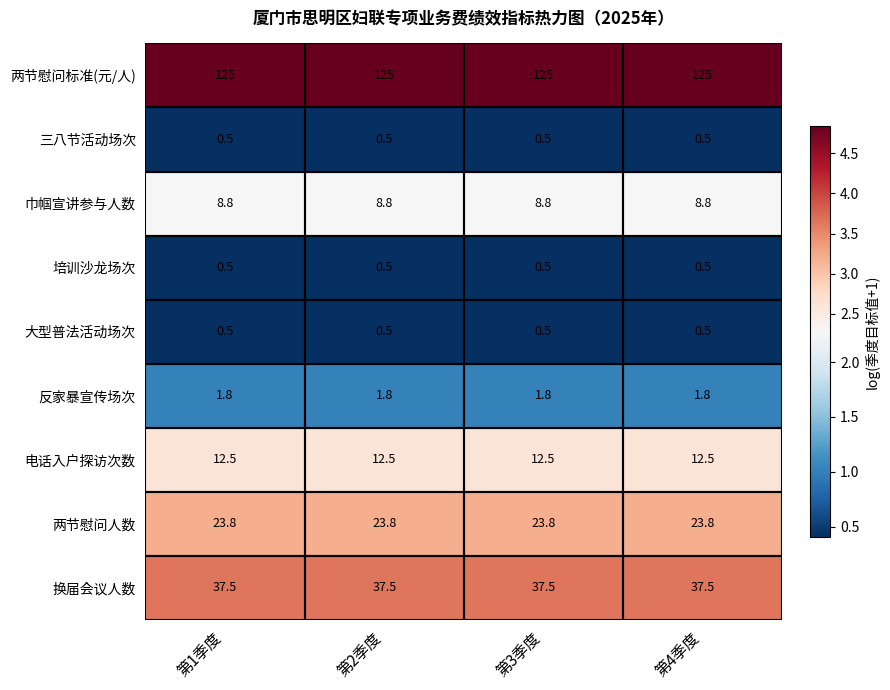

What is the difference between the highest and lowest values at 第3季度?

124.5